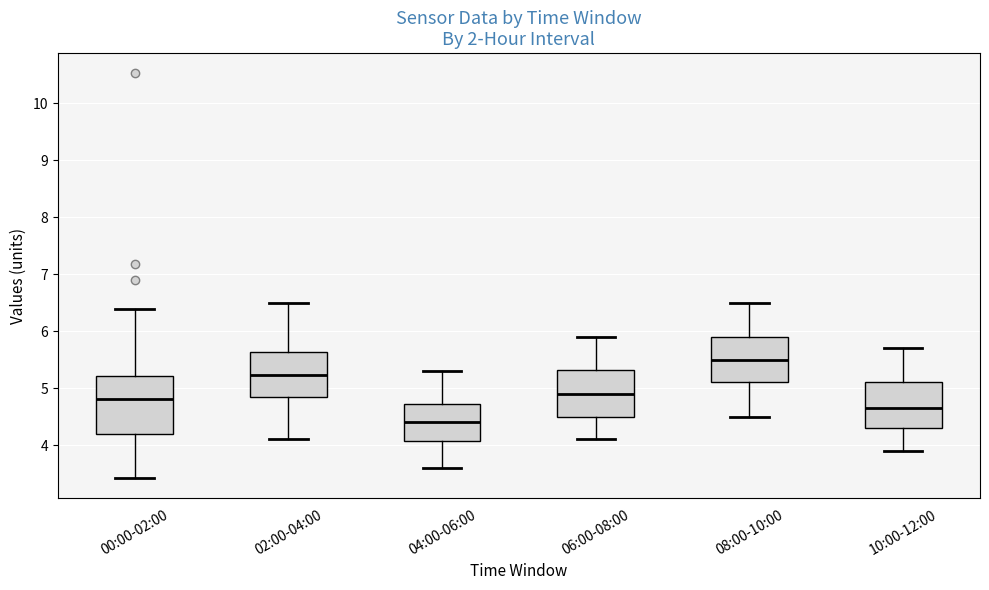

Which box has the highest median line?

08:00-10:00